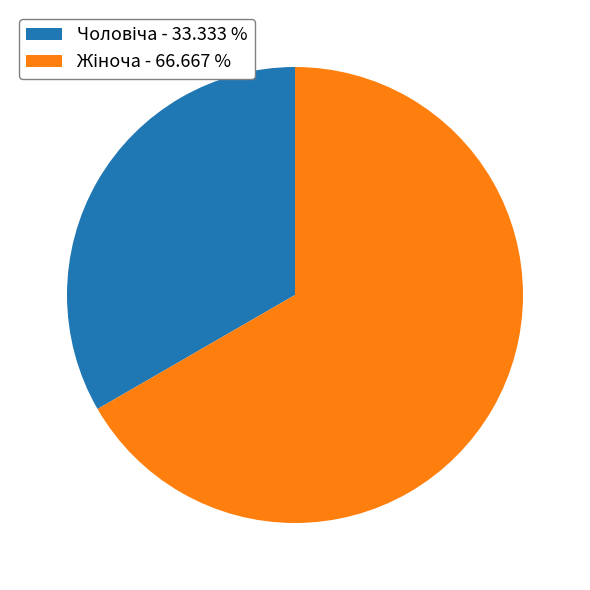

Does any single category account for the majority?

Yes